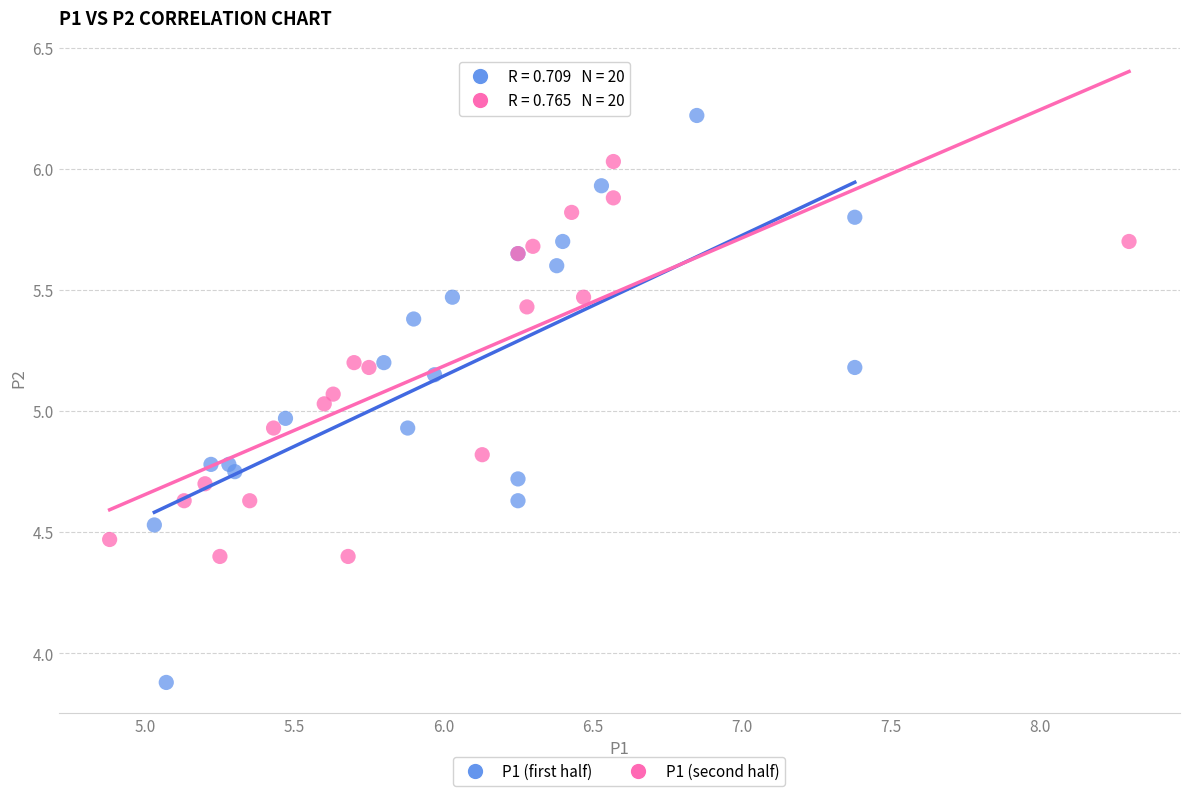

Which series reaches the minimum Y coordinate?

P1 (first half)